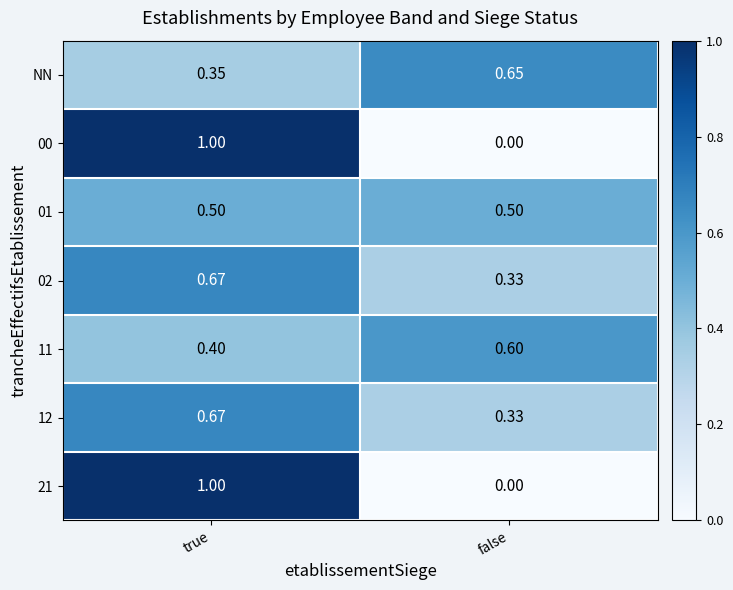

Where is 11 nearest to the value 0?

true